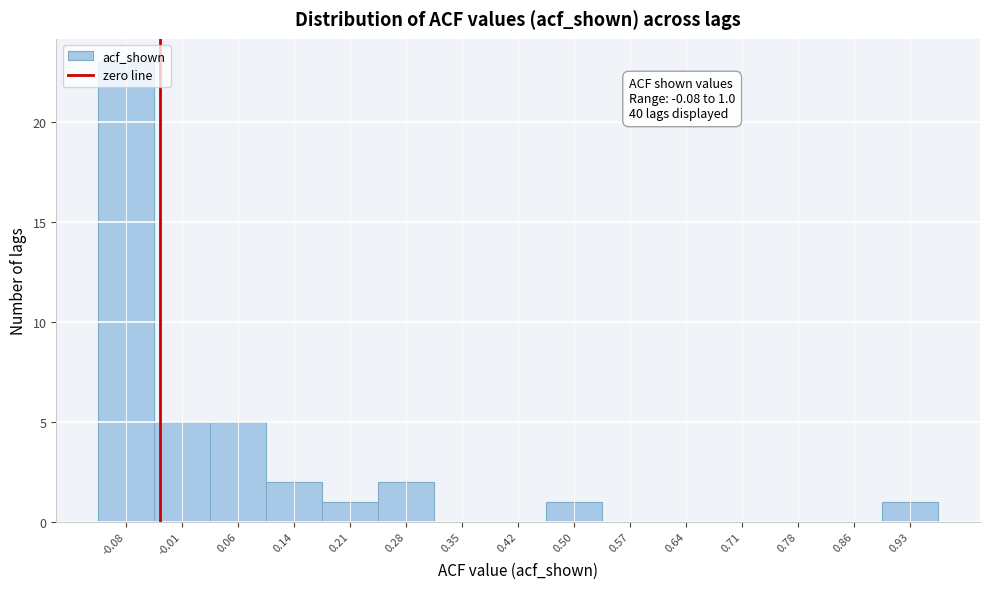

Is it true that the value at 0.50 is 1?

True